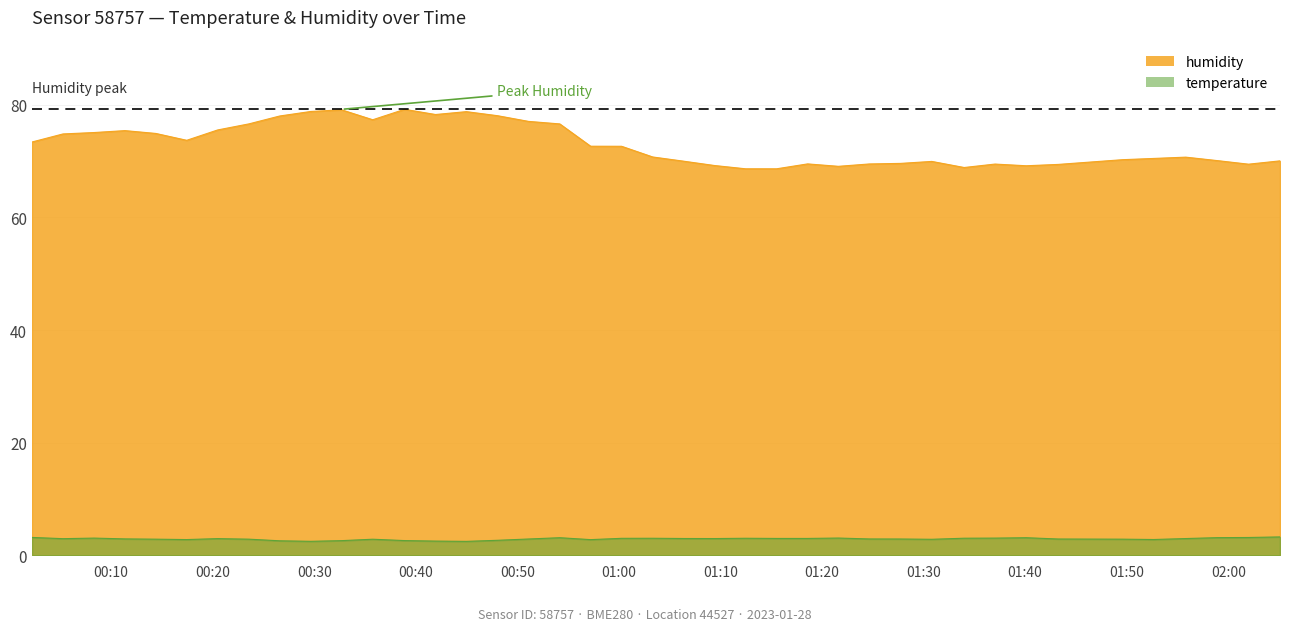

What is the difference between the second highest and minimum values in the temperature series?

0.7